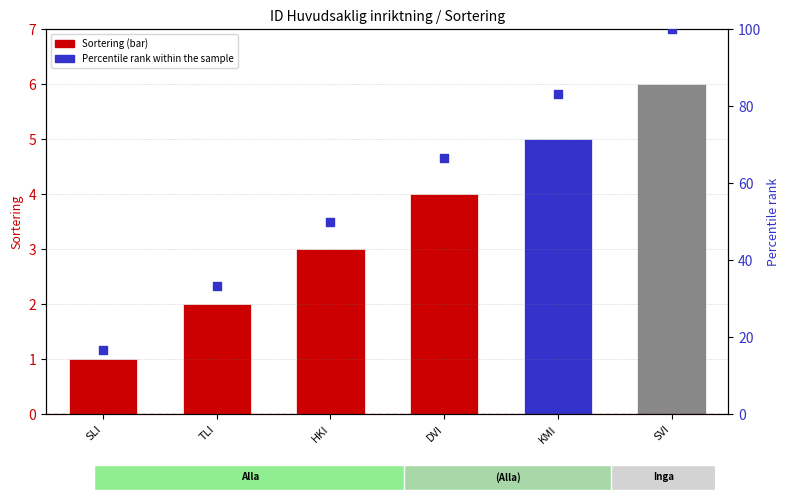

What is the change in value from TLI to KMI?

+50.0